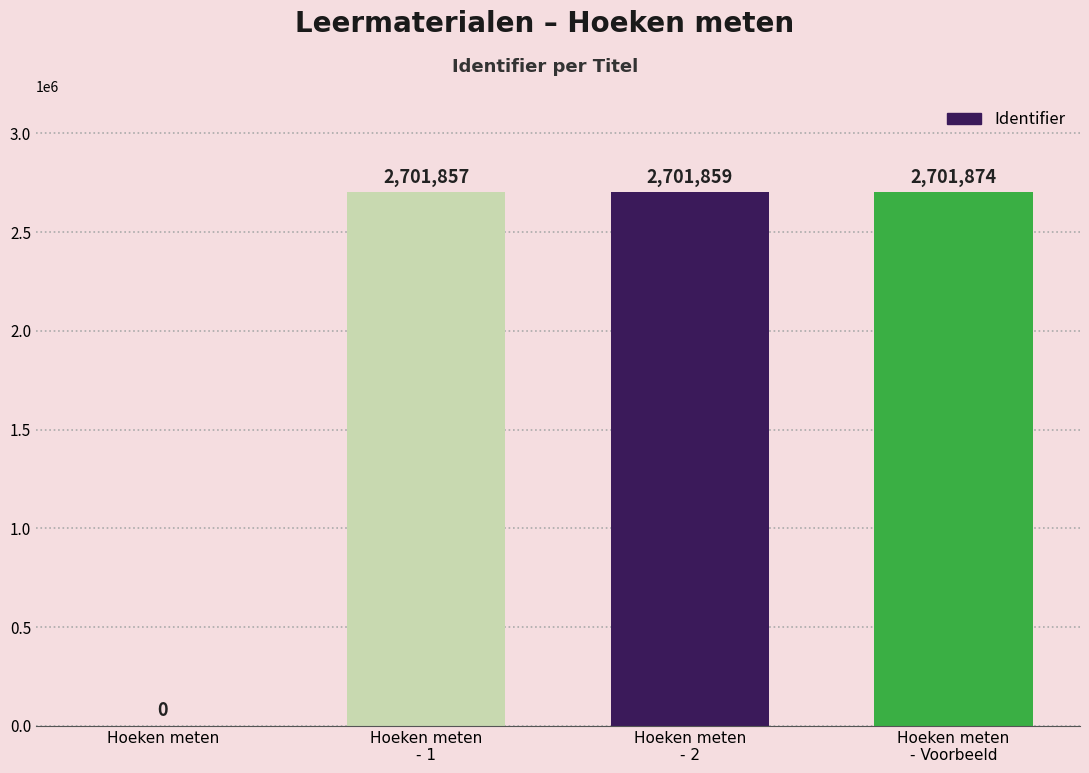

Is it true that the value at Hoeken meten is 0?

True